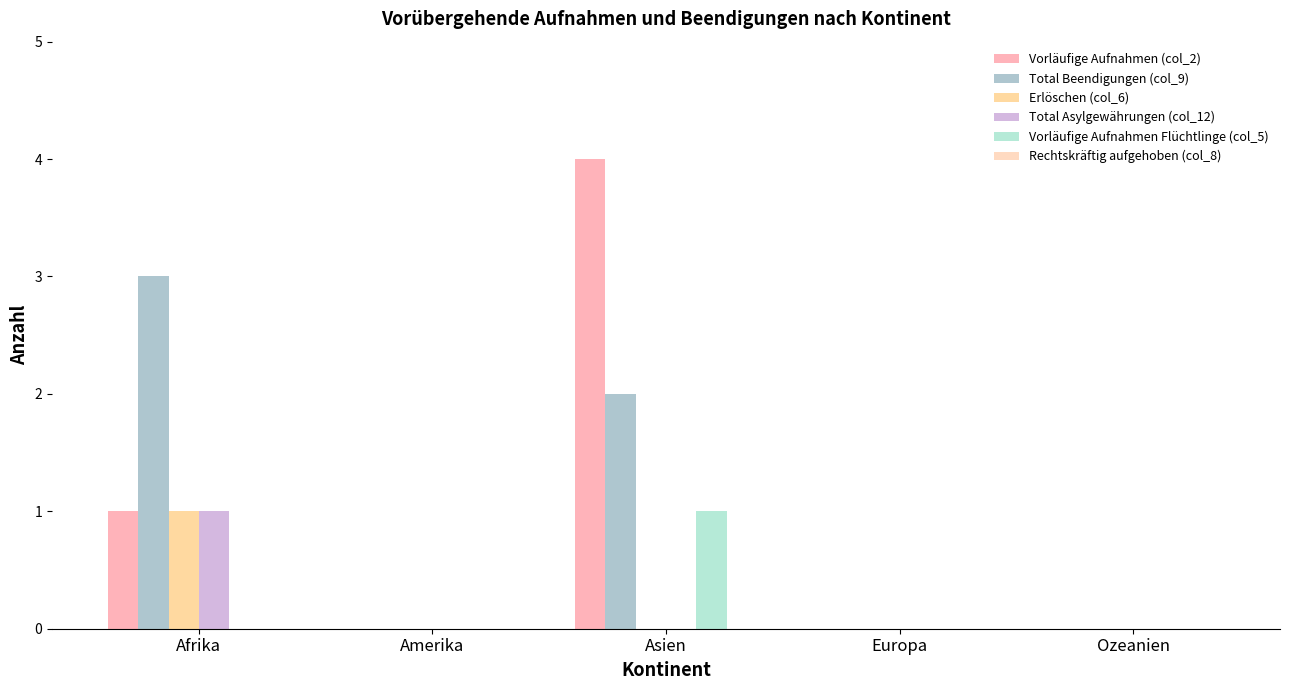

Is it true that Erlöschen (col_6) equals 0 at Asien?

True